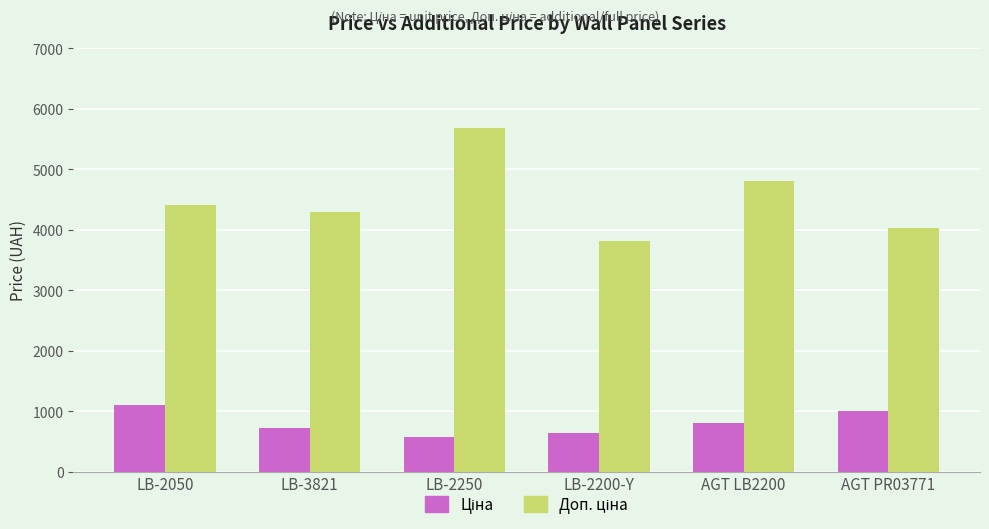

What is the difference between the highest and lowest values at LB-3821?

3579.3